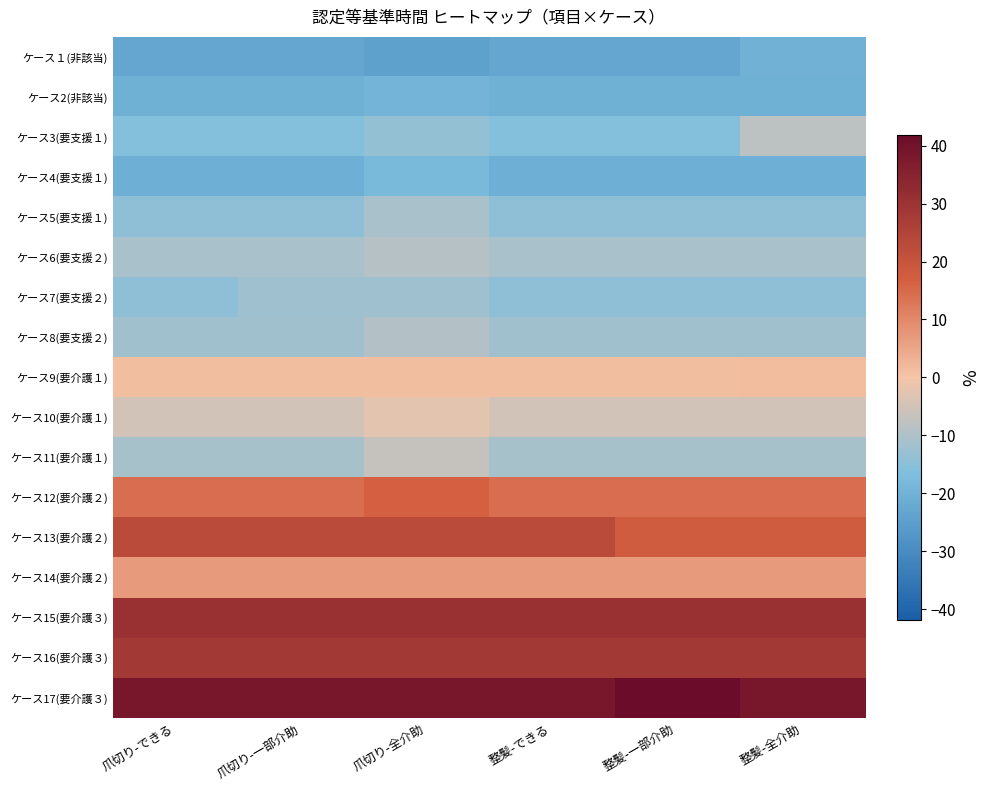

Which has a higher value, 整髪-一部介助 or 爪切り-全介助?

整髪-一部介助